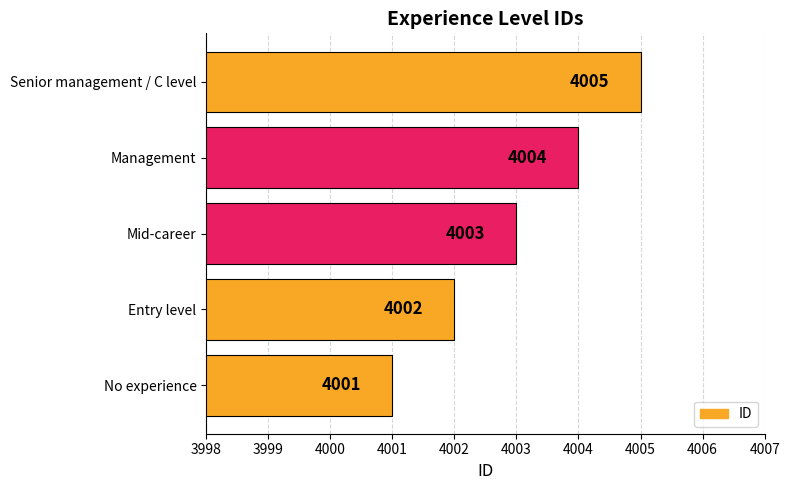

The value at Entry level is 4002. True or false?

True